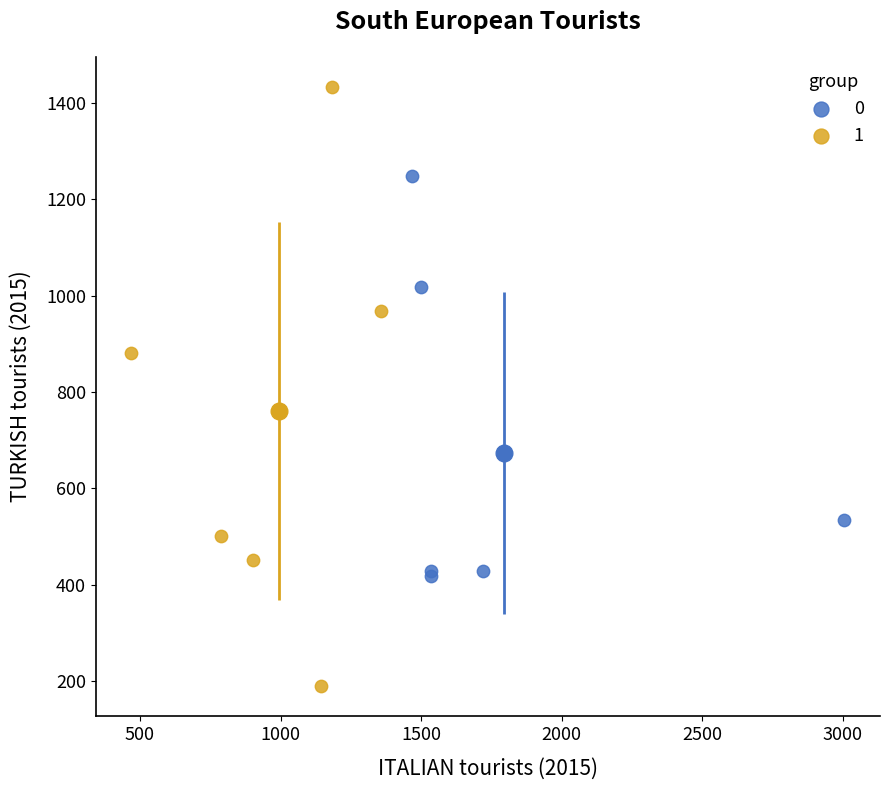

What are all the series names shown in the legend?

0, 1